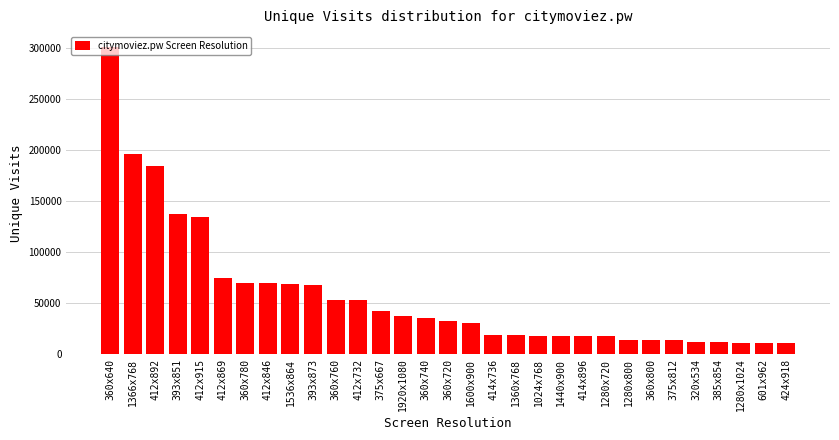

The value at 412x915 is 76070. True or false?

False